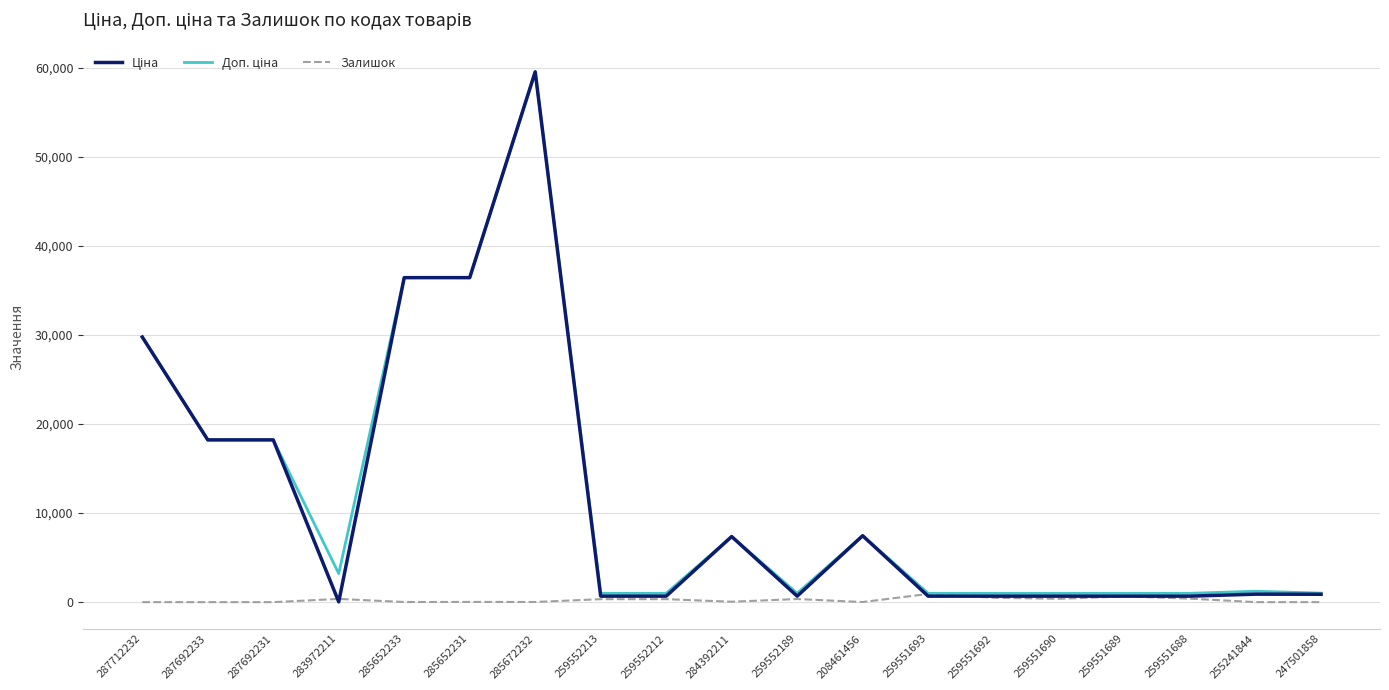

Which label corresponds to the largest value in the chart?

285672232